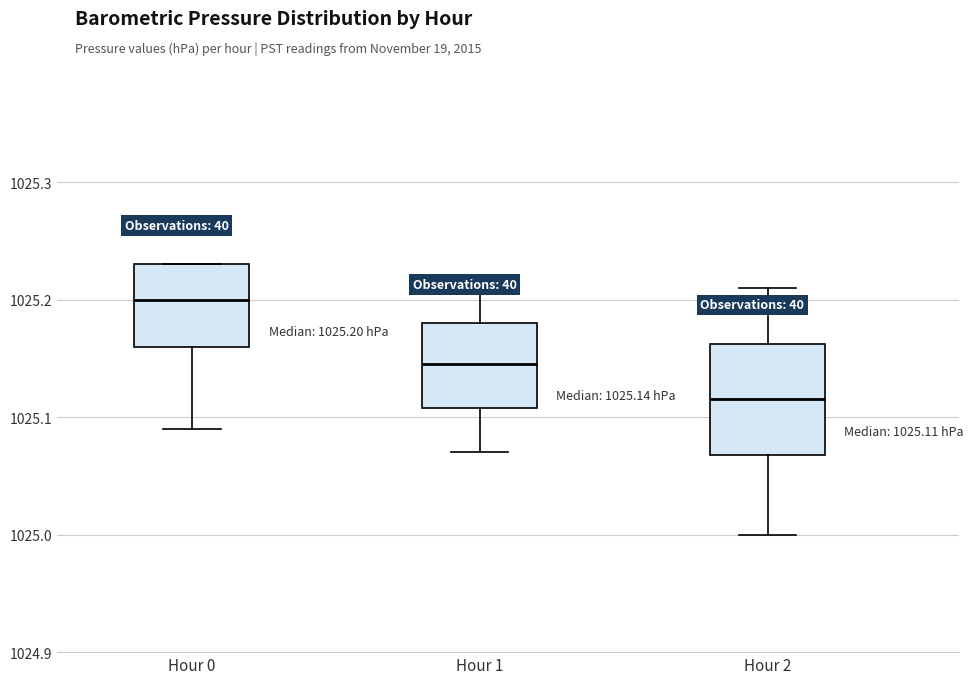

Comparing the boxes themselves (not the whiskers), which one is the tallest?

Hour 2